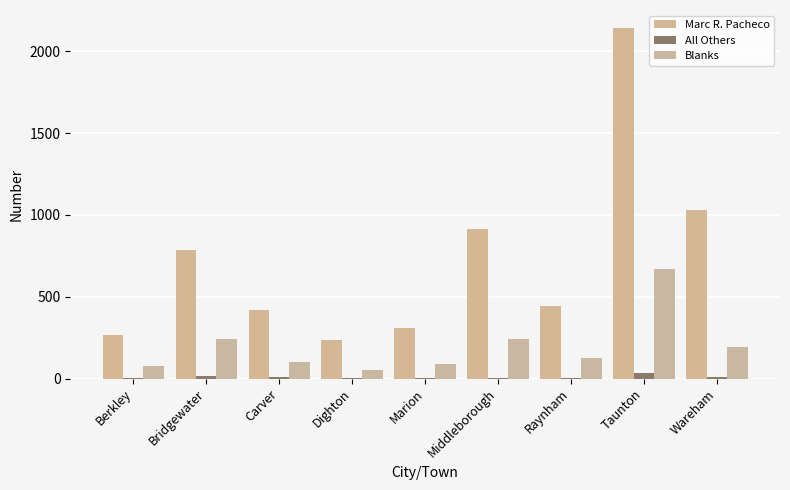

Which label corresponds to the largest value in the chart?

Taunton